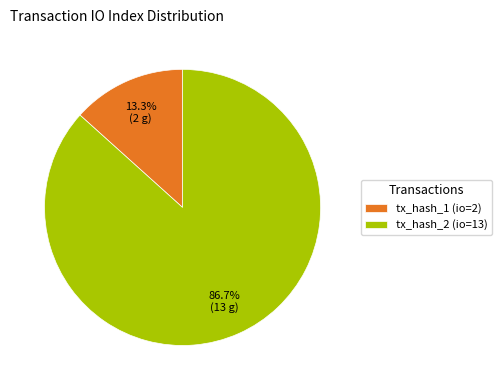

How many segments does this pie chart have?

2